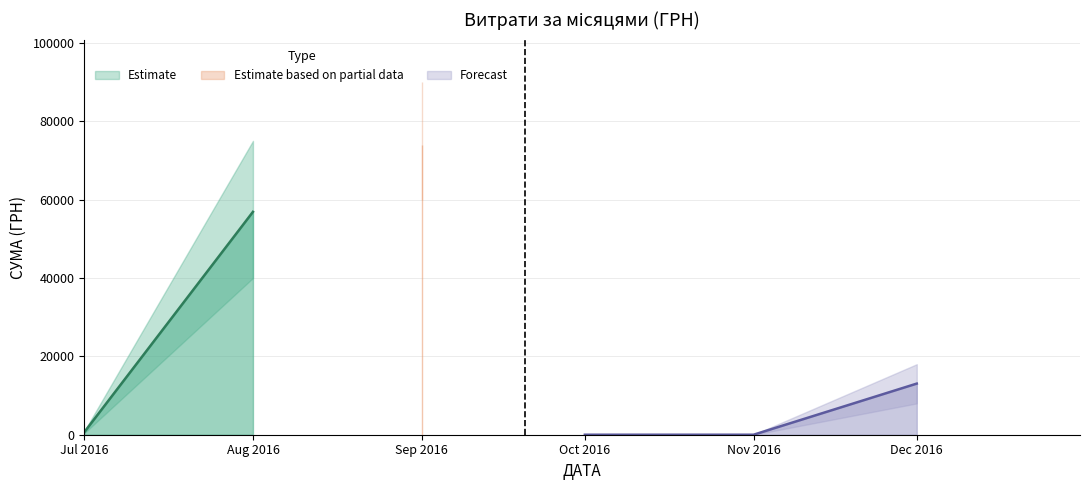

What is the difference between the second highest and second lowest values?

39015.8